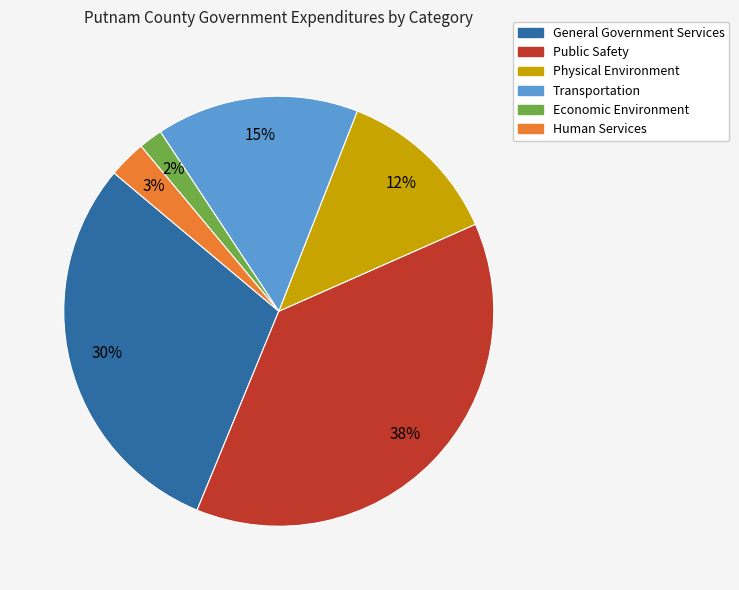

Approximately how many times larger is the value at Physical Environment compared to Transportation?

0.8